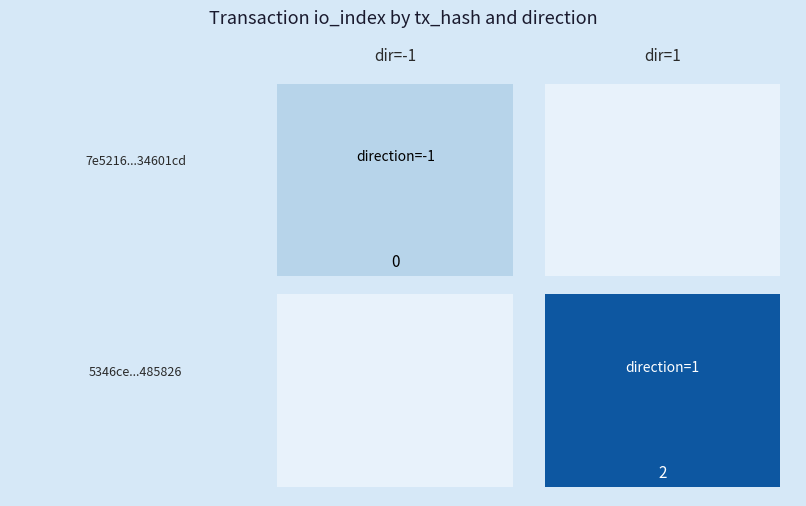

What is the average value of the 5346ce5e120f730114a36394a681c413f485826 series?

2